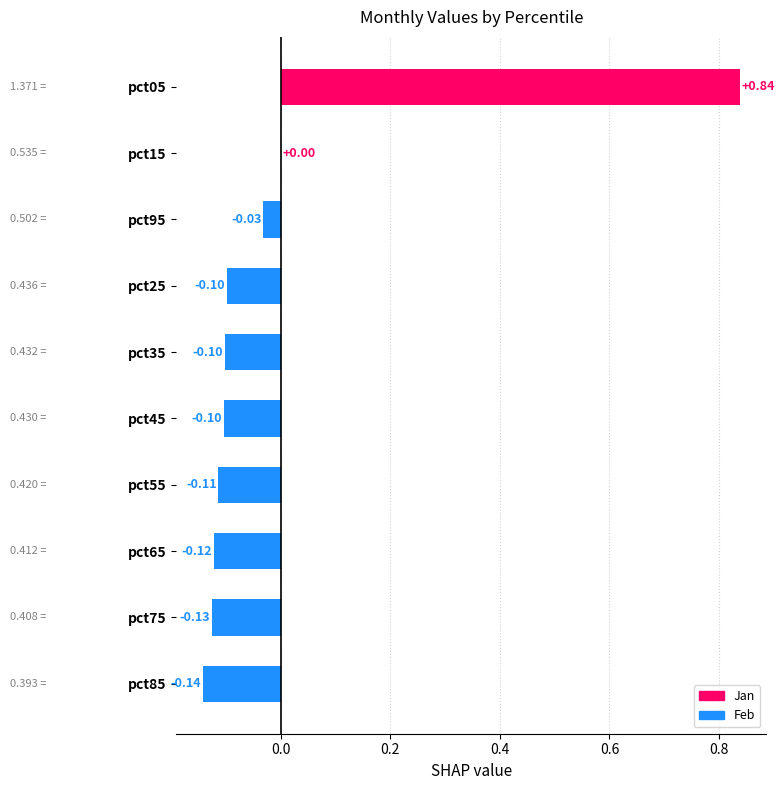

Count the number of categories in the chart.

10